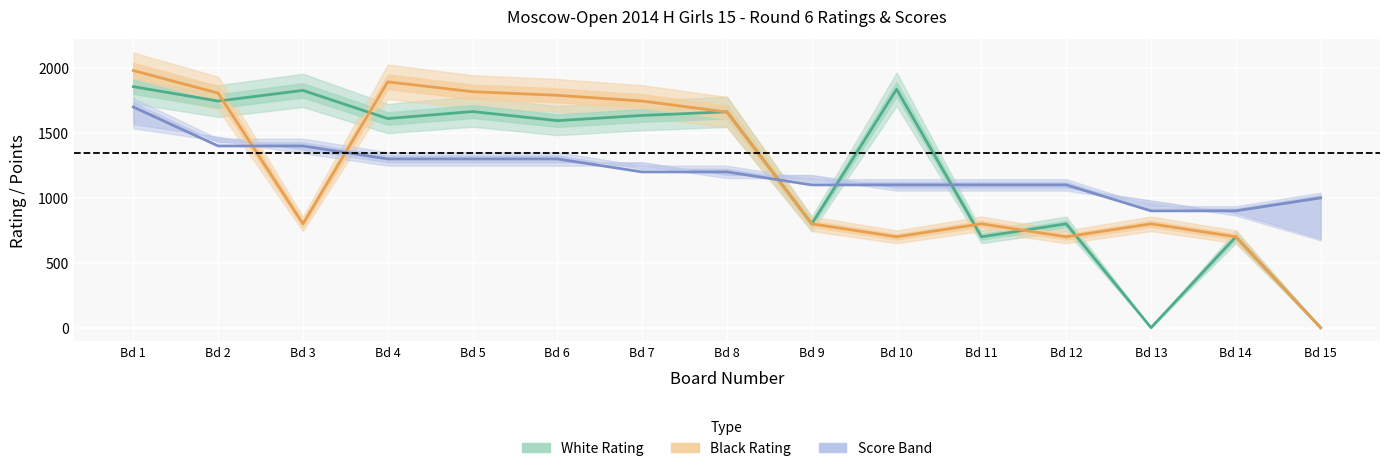

How many times do Black Rating and White Rating cross each other?

6